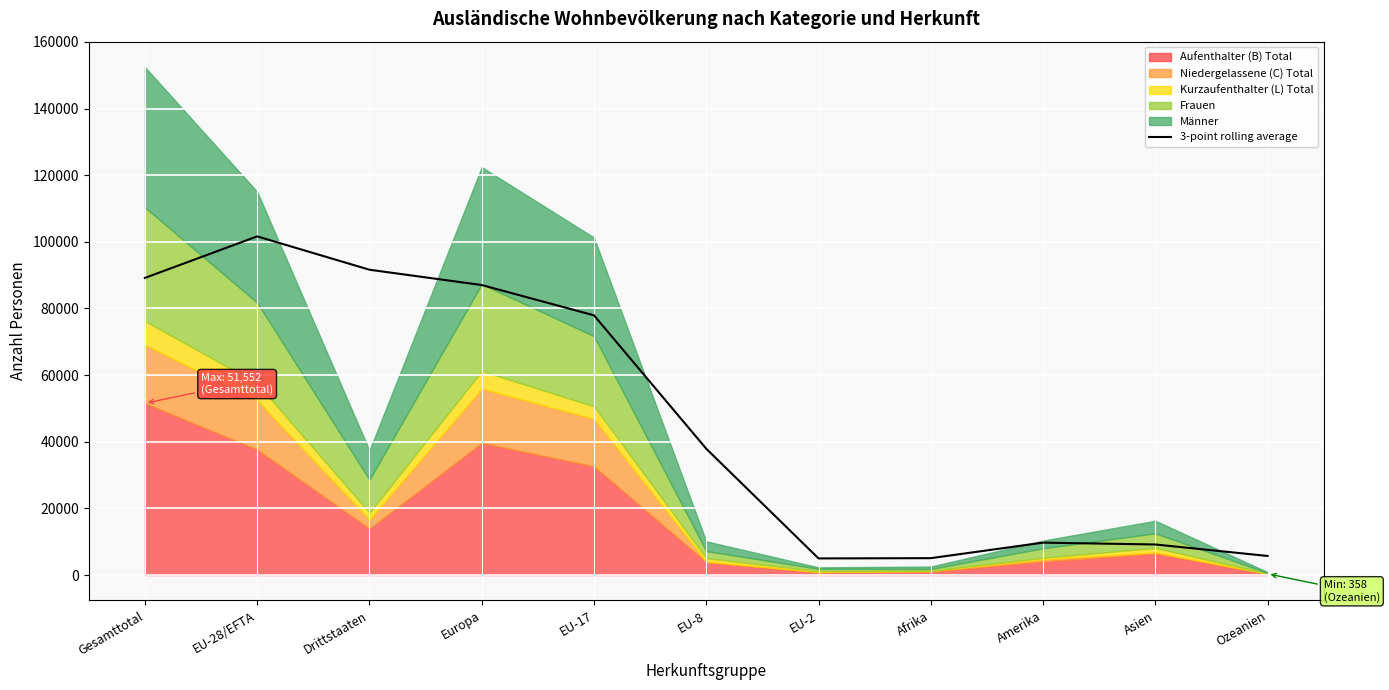

What is the difference between the second highest and minimum values?

86646.7